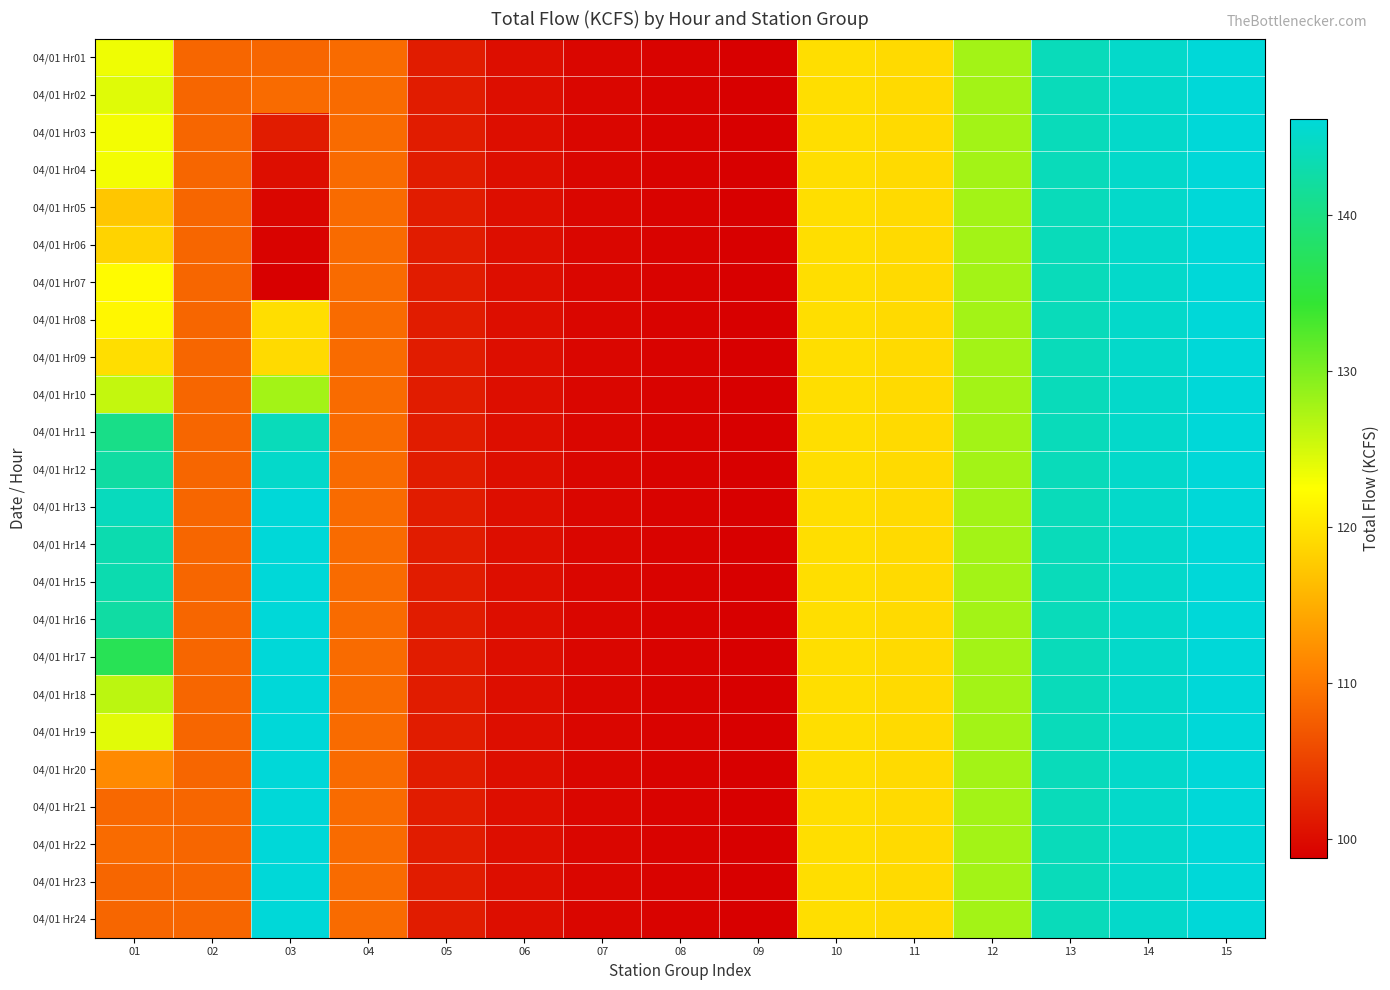

Reading left to right, what are all the values shown in this chart?

04/01 Hr01: 01=123.4	02=108.4	03=108.4	04=108.8	05=101.5	06=100.2	07=99.5	08=99.2	09=98.8	10=119.5	11=119.1	12=127.8	13=144.0	14=145.1	15=146.2
04/01 Hr02: 01=124.3	02=108.4	03=108.8	04=108.8	05=101.5	06=100.2	07=99.5	08=99.2	09=98.8	10=119.5	11=119.1	12=127.8	13=144.0	14=145.1	15=146.2
04/01 Hr03: 01=123.2	02=108.4	03=101.5	04=108.8	05=101.5	06=100.2	07=99.5	08=99.2	09=98.8	10=119.5	11=119.1	12=127.8	13=144.0	14=145.1	15=146.2
04/01 Hr04: 01=123.2	02=108.4	03=100.2	04=108.8	05=101.5	06=100.2	07=99.5	08=99.2	09=98.8	10=119.5	11=119.1	12=127.8	13=144.0	14=145.1	15=146.2
04/01 Hr05: 01=117.3	02=108.4	03=99.5	04=108.8	05=101.5	06=100.2	07=99.5	08=99.2	09=98.8	10=119.5	11=119.1	12=127.8	13=144.0	14=145.1	15=146.2
04/01 Hr06: 01=118.5	02=108.4	03=99.2	04=108.8	05=101.5	06=100.2	07=99.5	08=99.2	09=98.8	10=119.5	11=119.1	12=127.8	13=144.0	14=145.1	15=146.2
04/01 Hr07: 01=122.2	02=108.4	03=98.8	04=108.8	05=101.5	06=100.2	07=99.5	08=99.2	09=98.8	10=119.5	11=119.1	12=127.8	13=144.0	14=145.1	15=146.2
04/01 Hr08: 01=121.8	02=108.4	03=119.5	04=108.8	05=101.5	06=100.2	07=99.5	08=99.2	09=98.8	10=119.5	11=119.1	12=127.8	13=144.0	14=145.1	15=146.2
04/01 Hr09: 01=119.5	02=108.4	03=119.1	04=108.8	05=101.5	06=100.2	07=99.5	08=99.2	09=98.8	10=119.5	11=119.1	12=127.8	13=144.0	14=145.1	15=146.2
04/01 Hr10: 01=126.0	02=108.4	03=127.8	04=108.8	05=101.5	06=100.2	07=99.5	08=99.2	09=98.8	10=119.5	11=119.1	12=127.8	13=144.0	14=145.1	15=146.2
04/01 Hr11: 01=140.4	02=108.4	03=144.0	04=108.8	05=101.5	06=100.2	07=99.5	08=99.2	09=98.8	10=119.5	11=119.1	12=127.8	13=144.0	14=145.1	15=146.2
04/01 Hr12: 01=142.3	02=108.4	03=145.1	04=108.8	05=101.5	06=100.2	07=99.5	08=99.2	09=98.8	10=119.5	11=119.1	12=127.8	13=144.0	14=145.1	15=146.2
04/01 Hr13: 01=144.2	02=108.4	03=146.2	04=108.8	05=101.5	06=100.2	07=99.5	08=99.2	09=98.8	10=119.5	11=119.1	12=127.8	13=144.0	14=145.1	15=146.2
04/01 Hr14: 01=143.2	02=108.4	03=146.2	04=108.8	05=101.5	06=100.2	07=99.5	08=99.2	09=98.8	10=119.5	11=119.1	12=127.8	13=144.0	14=145.1	15=146.2
04/01 Hr15: 01=143.2	02=108.4	03=146.2	04=108.8	05=101.5	06=100.2	07=99.5	08=99.2	09=98.8	10=119.5	11=119.1	12=127.8	13=144.0	14=145.1	15=146.2
04/01 Hr16: 01=142.4	02=108.4	03=146.2	04=108.8	05=101.5	06=100.2	07=99.5	08=99.2	09=98.8	10=119.5	11=119.1	12=127.8	13=144.0	14=145.1	15=146.2
04/01 Hr17: 01=136.8	02=108.4	03=146.2	04=108.8	05=101.5	06=100.2	07=99.5	08=99.2	09=98.8	10=119.5	11=119.1	12=127.8	13=144.0	14=145.1	15=146.2
04/01 Hr18: 01=126.4	02=108.4	03=146.2	04=108.8	05=101.5	06=100.2	07=99.5	08=99.2	09=98.8	10=119.5	11=119.1	12=127.8	13=144.0	14=145.1	15=146.2
04/01 Hr19: 01=124.2	02=108.4	03=146.2	04=108.8	05=101.5	06=100.2	07=99.5	08=99.2	09=98.8	10=119.5	11=119.1	12=127.8	13=144.0	14=145.1	15=146.2
04/01 Hr20: 01=111.7	02=108.4	03=146.2	04=108.8	05=101.5	06=100.2	07=99.5	08=99.2	09=98.8	10=119.5	11=119.1	12=127.8	13=144.0	14=145.1	15=146.2
04/01 Hr21: 01=108.6	02=108.4	03=146.2	04=108.8	05=101.5	06=100.2	07=99.5	08=99.2	09=98.8	10=119.5	11=119.1	12=127.8	13=144.0	14=145.1	15=146.2
04/01 Hr22: 01=108.8	02=108.4	03=146.2	04=108.8	05=101.5	06=100.2	07=99.5	08=99.2	09=98.8	10=119.5	11=119.1	12=127.8	13=144.0	14=145.1	15=146.2
04/01 Hr23: 01=108.4	02=108.4	03=146.2	04=108.8	05=101.5	06=100.2	07=99.5	08=99.2	09=98.8	10=119.5	11=119.1	12=127.8	13=144.0	14=145.1	15=146.2
04/01 Hr24: 01=108.4	02=108.4	03=146.2	04=108.8	05=101.5	06=100.2	07=99.5	08=99.2	09=98.8	10=119.5	11=119.1	12=127.8	13=144.0	14=145.1	15=146.2